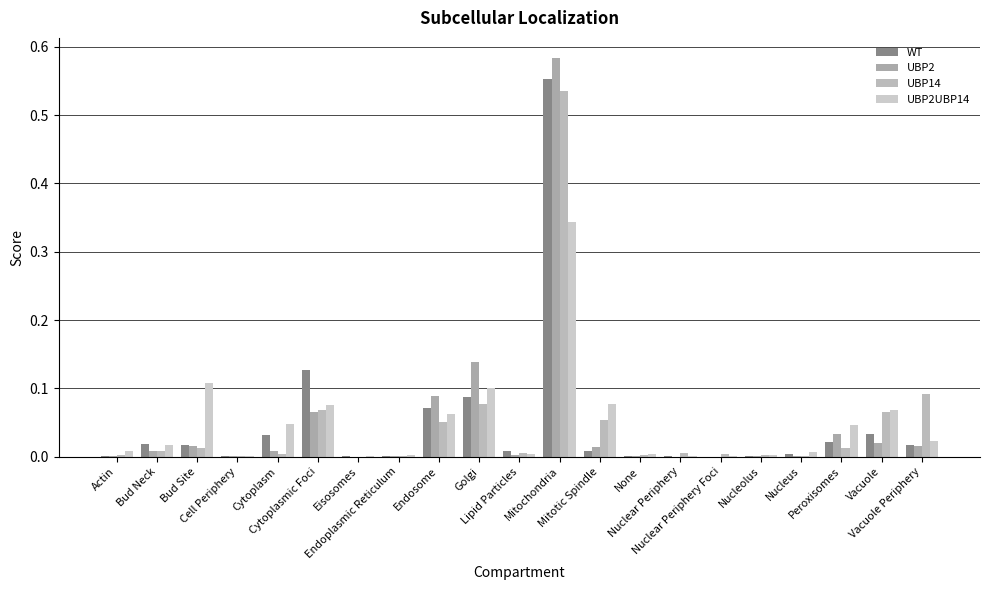

At which category does the chart reach its minimum across all series?

Nuclear Periphery